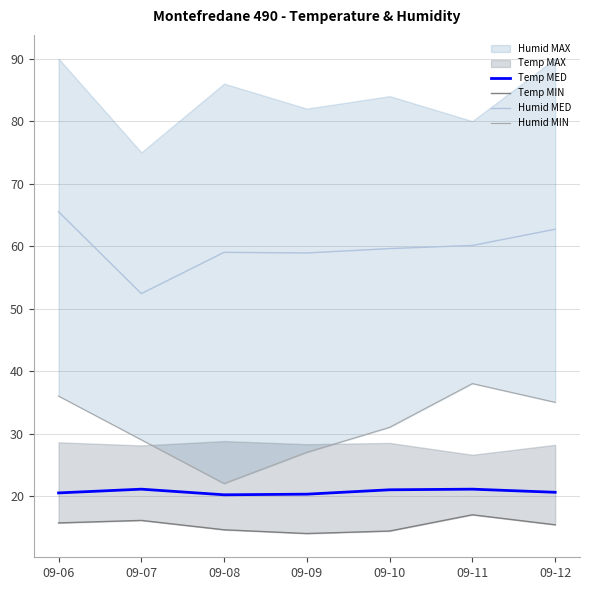

What is the value of the Temp MED point at the 2nd from the left?

21.1